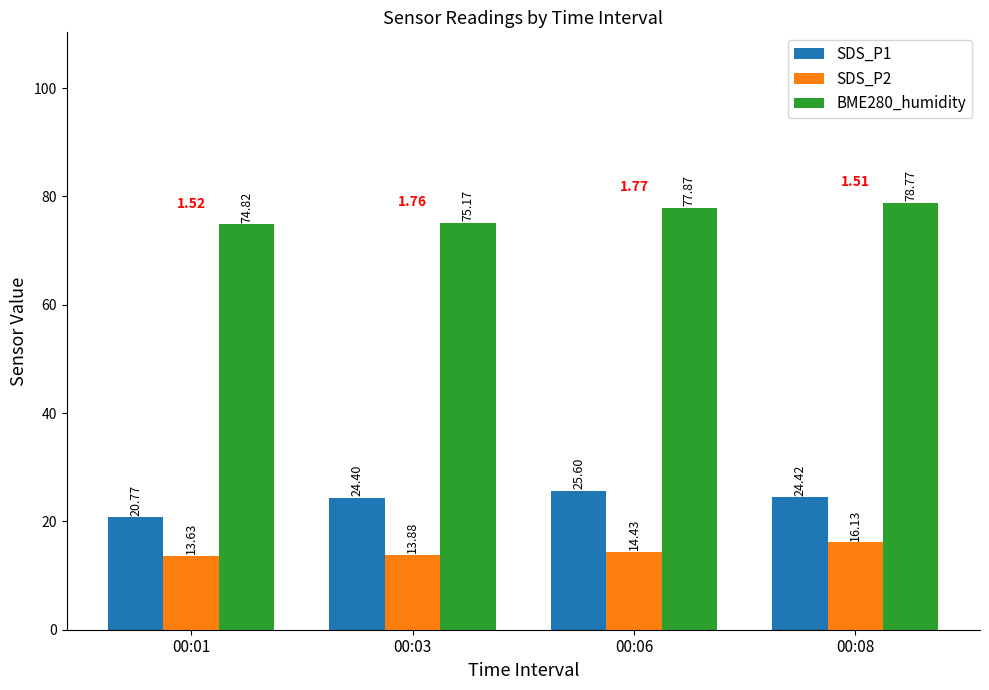

The SDS_P2 series shows 22.7 at 00:06. True or false?

False